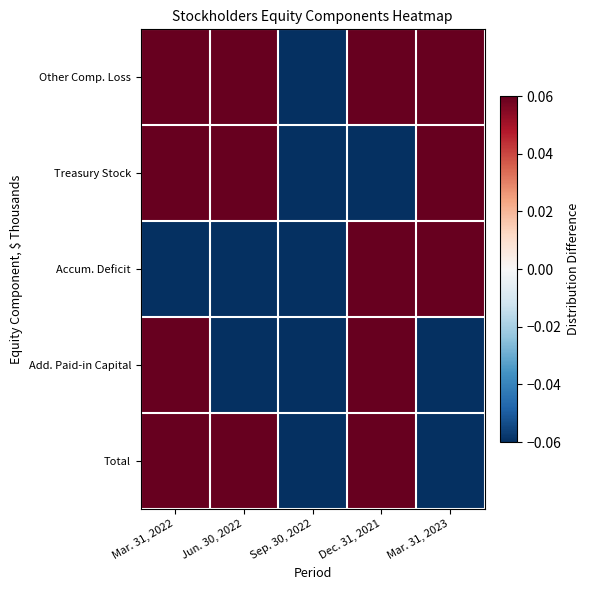

Which has a higher value, Sep. 30, 2022 or Jun. 30, 2022?

Jun. 30, 2022